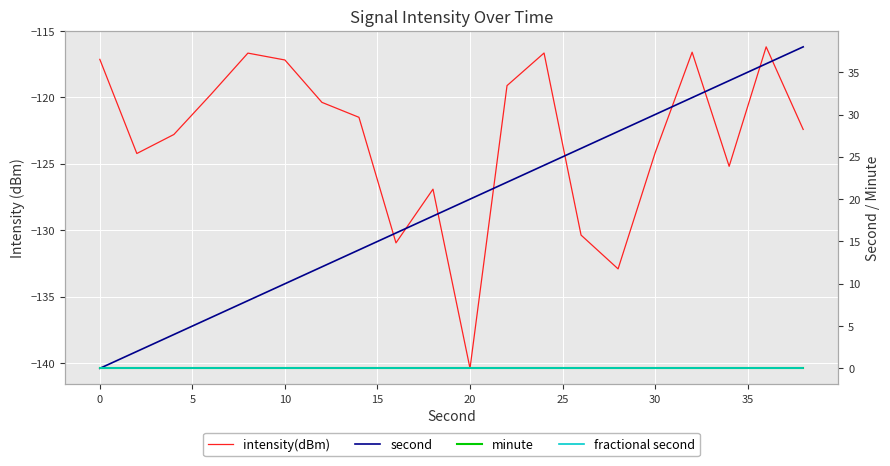

True or false: minute and fractional second cross at least once.

False